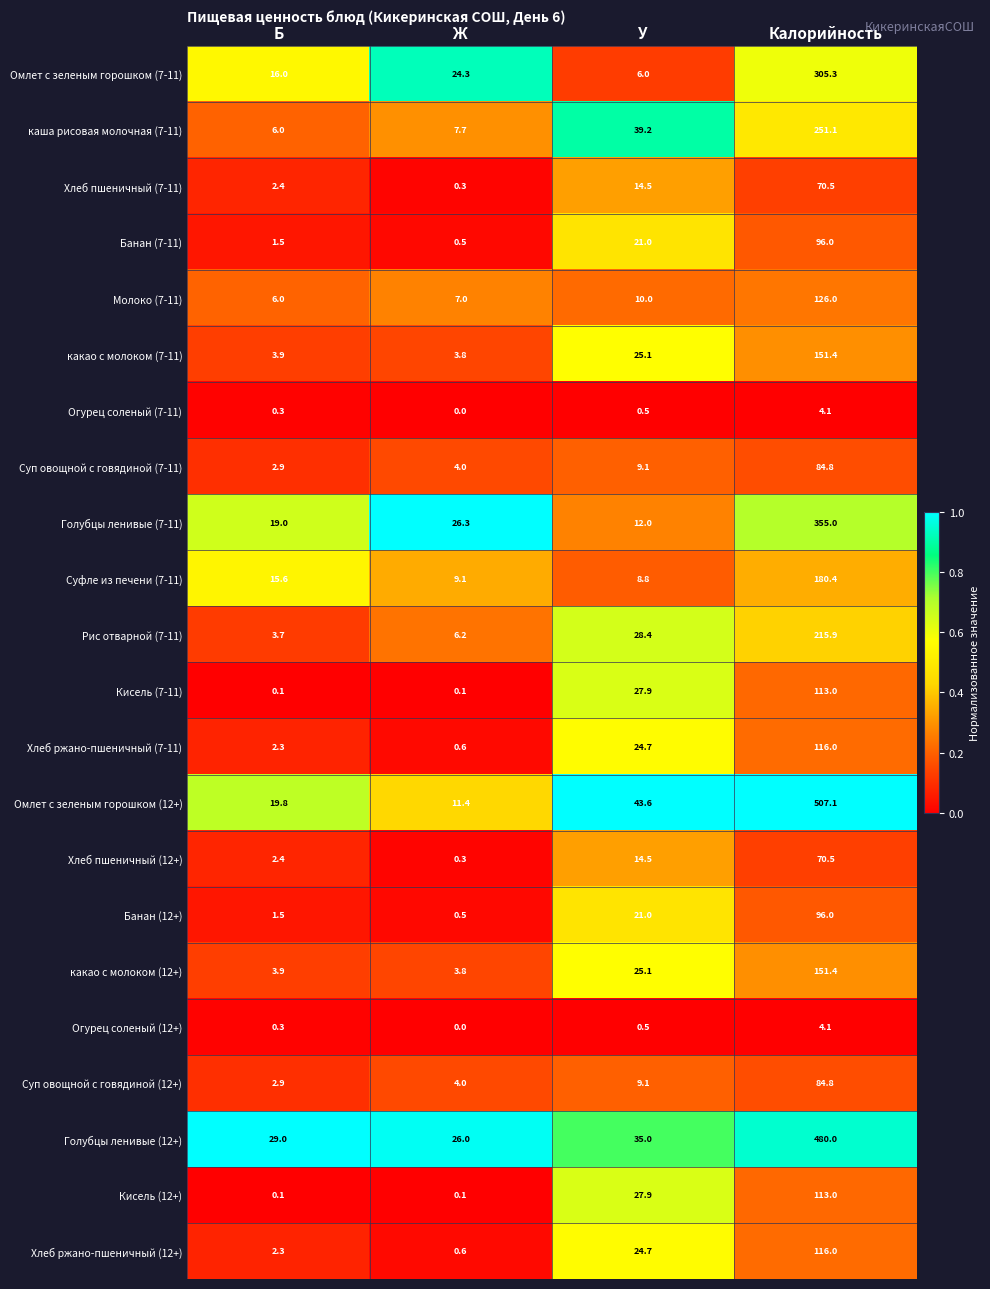

Count the number of data series in this chart.

22